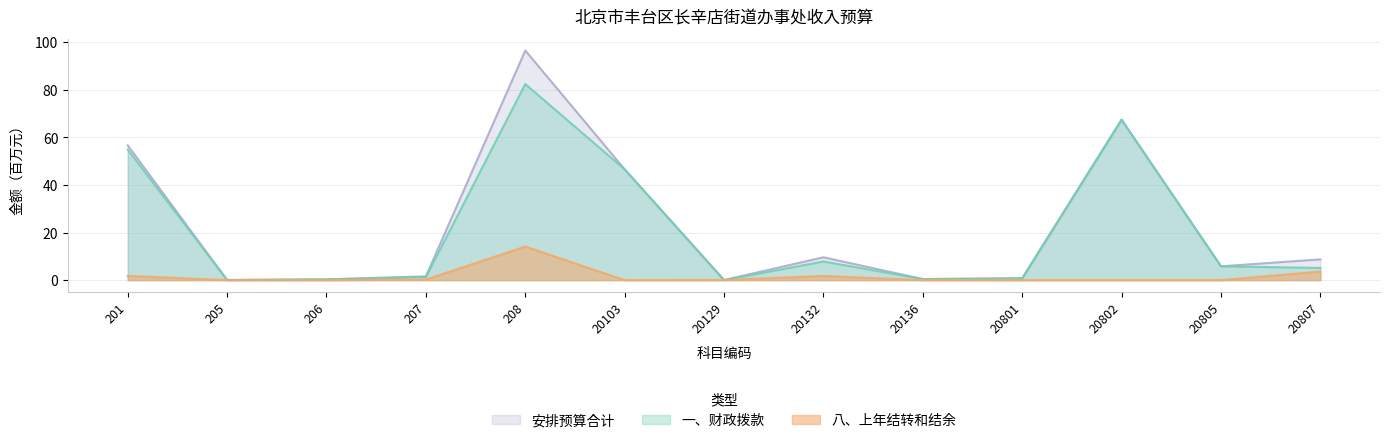

True or false: 安排预算合计 and 一、财政拨款 cross at least once.

False